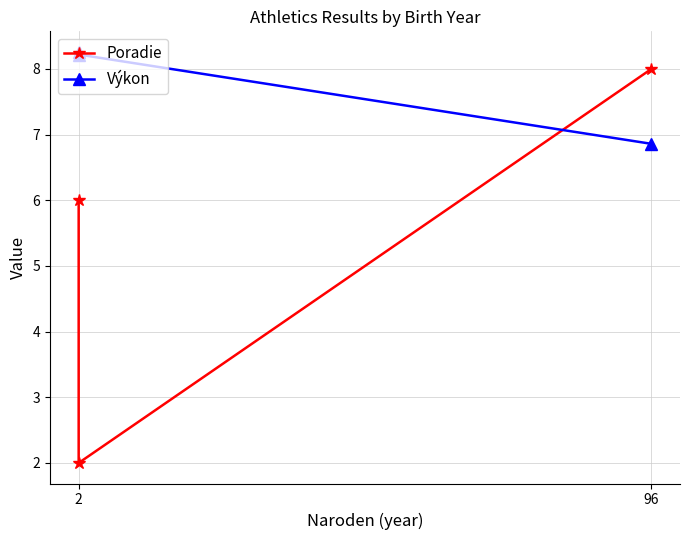

At how many categories does at least one series exceed 4?

3